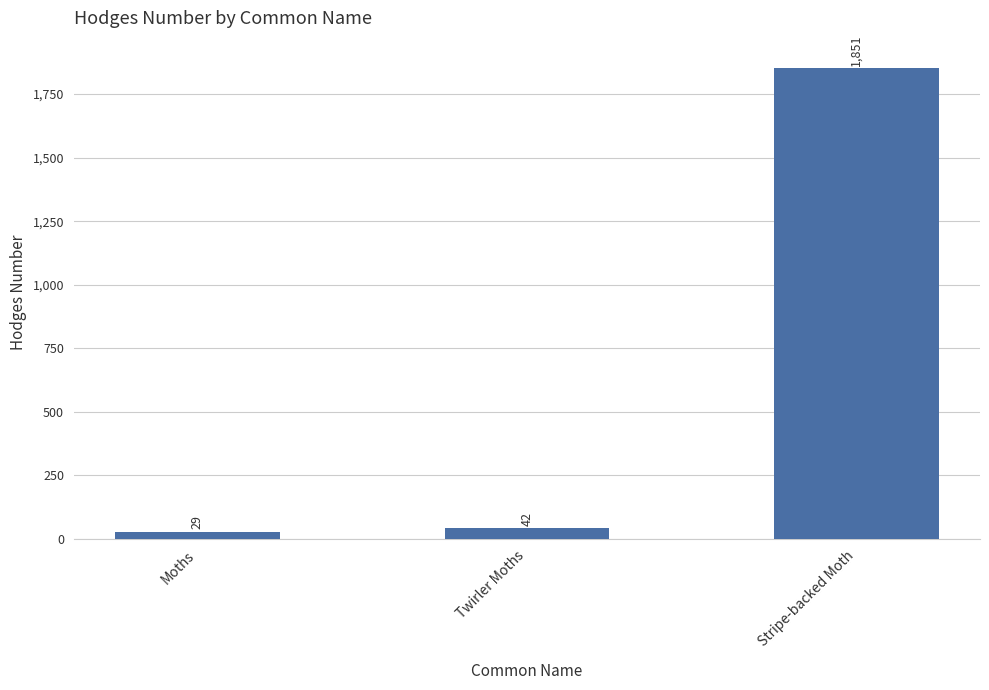

Are the bars grouped side by side (vs. stacked)?

No